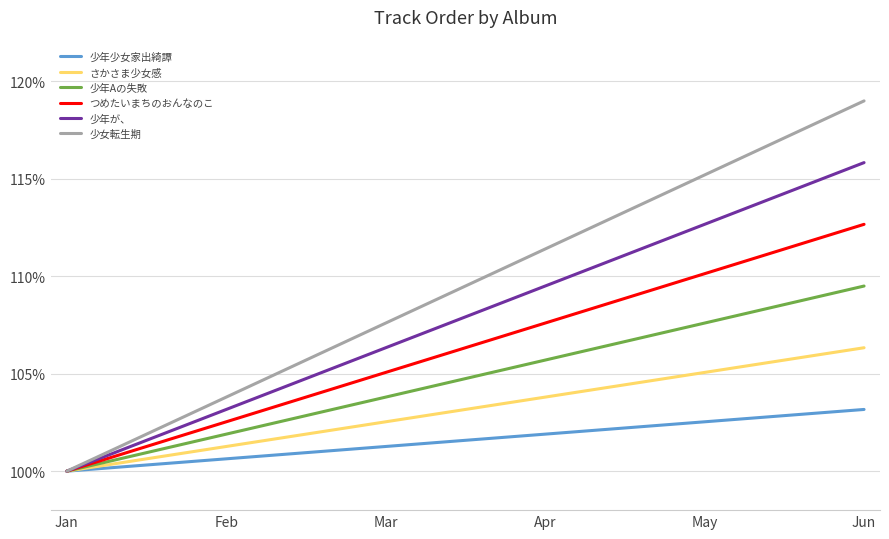

The value of 少年が、 at Apr is 109.5. True or false?

True